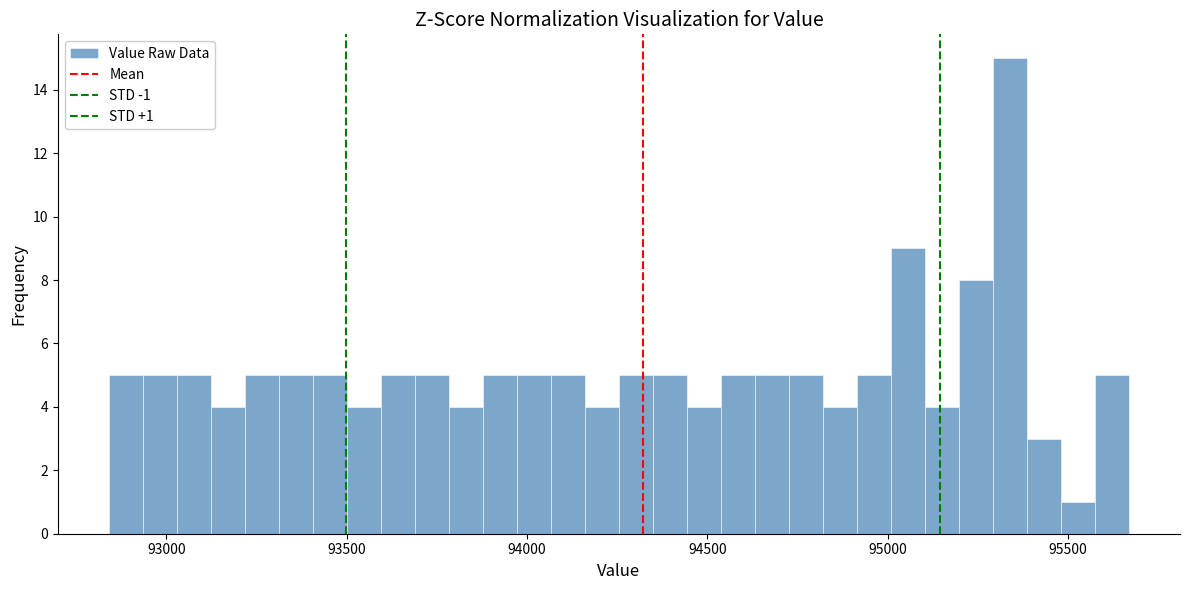

Read against the x-axis, roughly where is the centre of the tallest bar?

95350